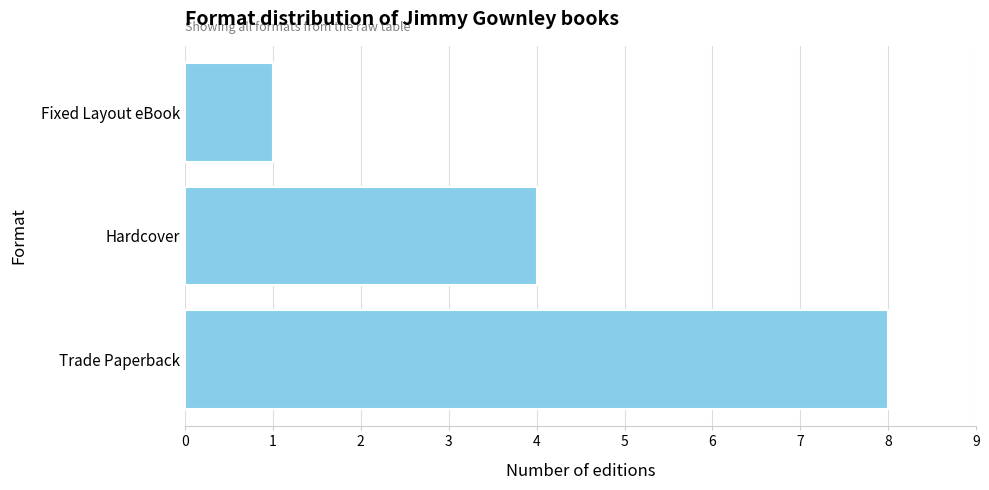

What value does the data have at Hardcover?

4